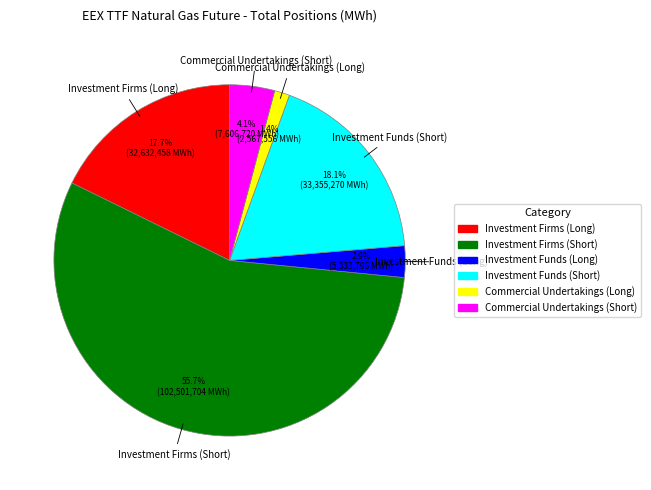

Is there a majority slice in this chart?

Yes